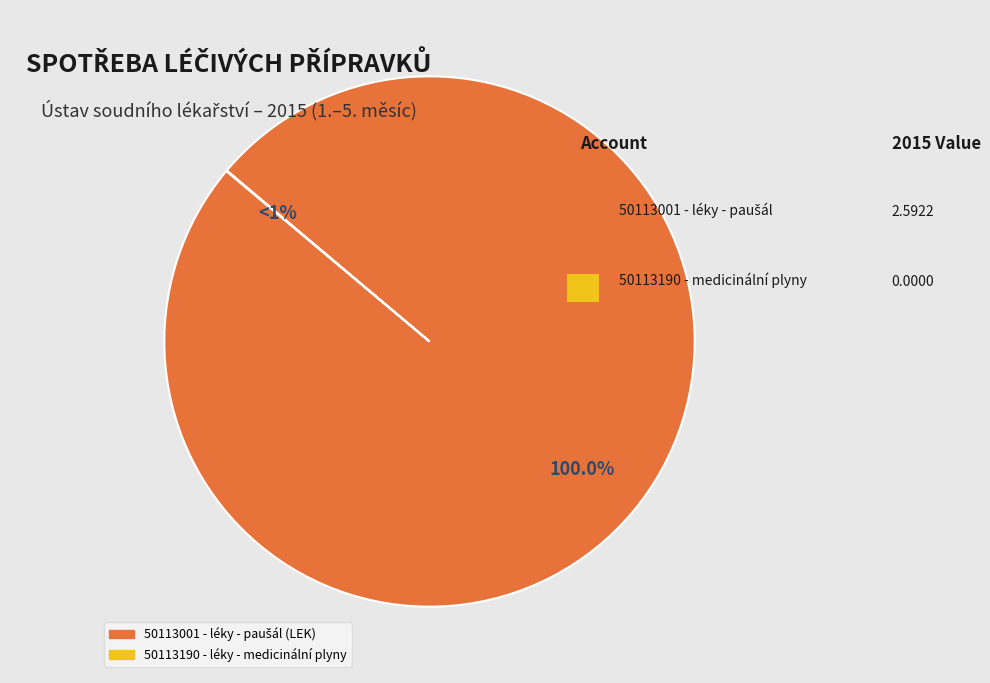

What is the majority slice?

50113001 - léky - paušál (LEK)